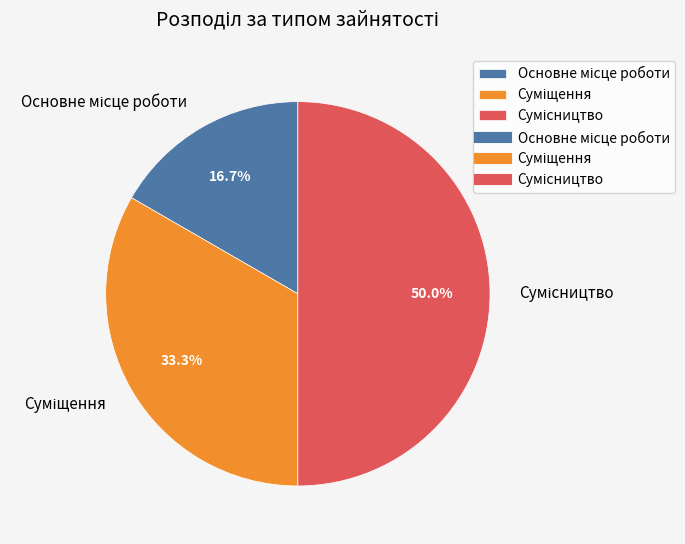

Approximately how many times larger is the value at Основне місце роботи compared to Сумісництво?

0.3